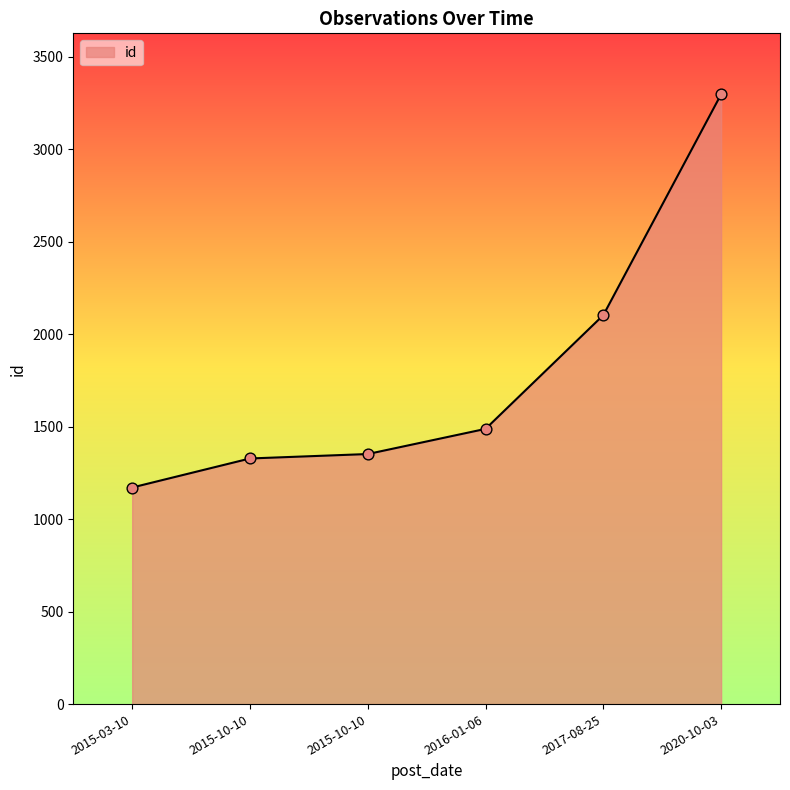

Approximately how many times larger is the value at 2015-10-10 compared to 2015-03-10?

1.2